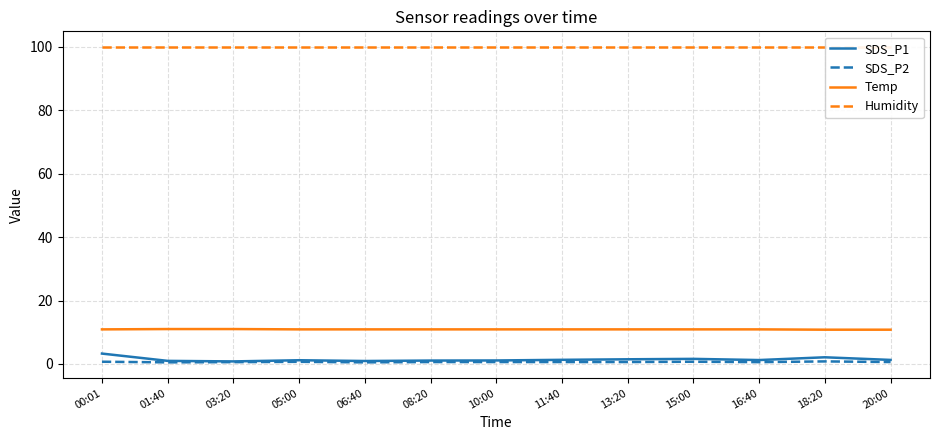

Count the number of categories in the chart.

13